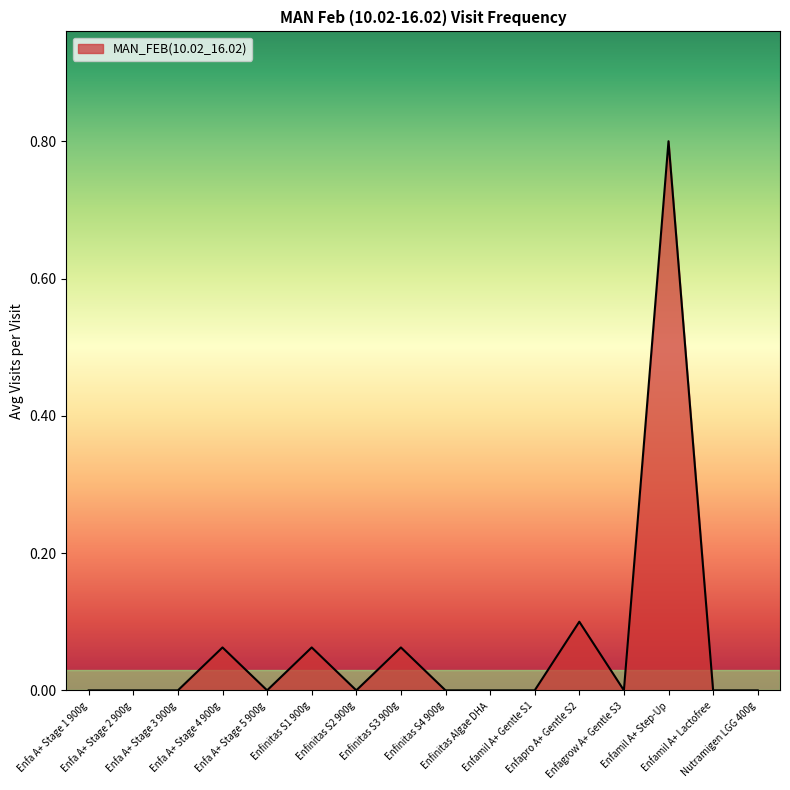

What is the change in value from Enfinitas S3 900g to Enfinitas S4 900g?

-0.1